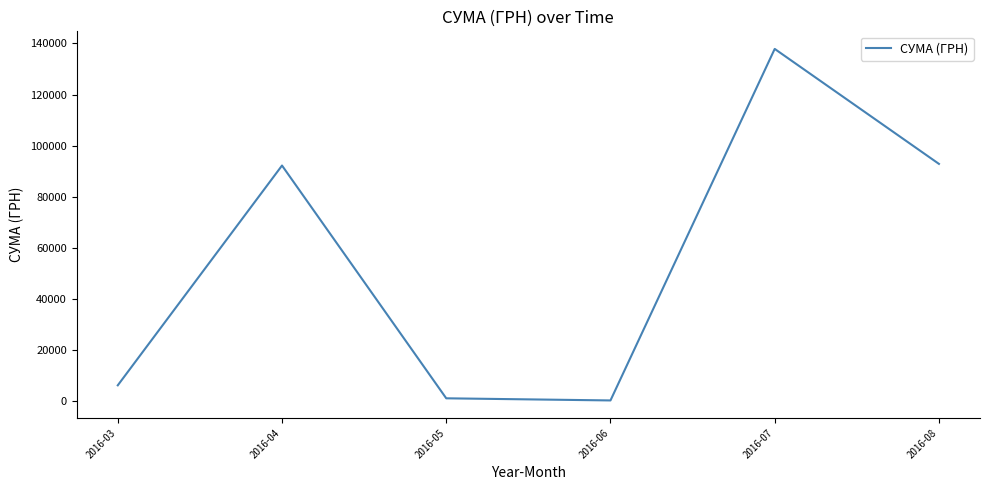

What is the sum of all values?

330564.5